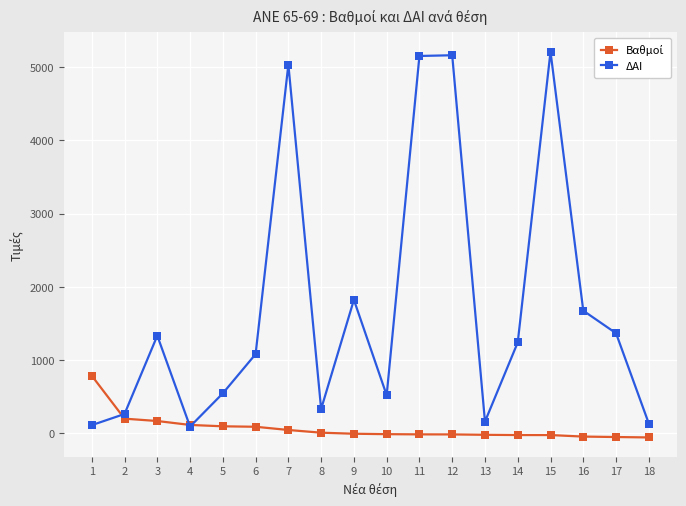

Which series has the largest total across all categories?

ΔΑΙ